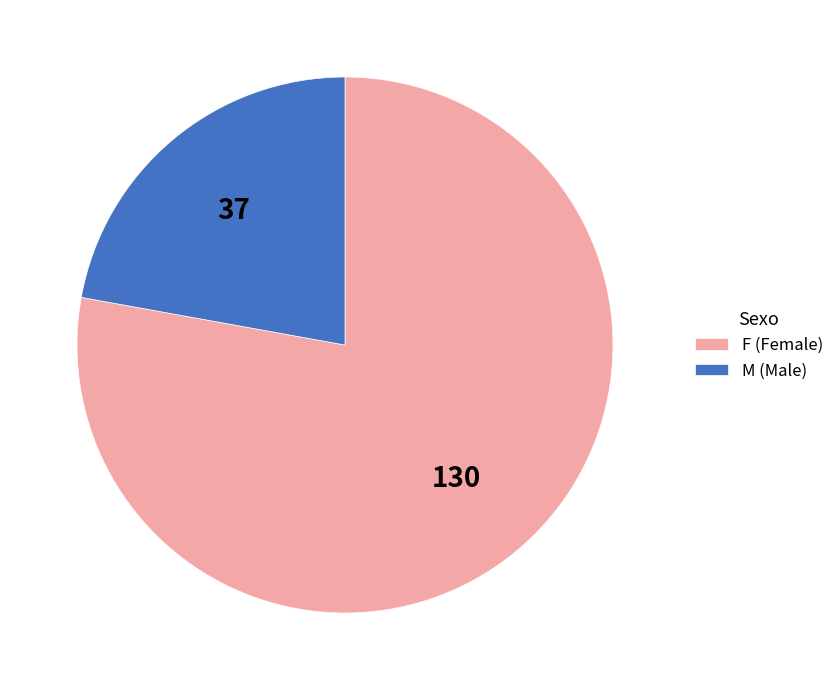

Which has a higher value, F (Female) or M (Male)?

F (Female)